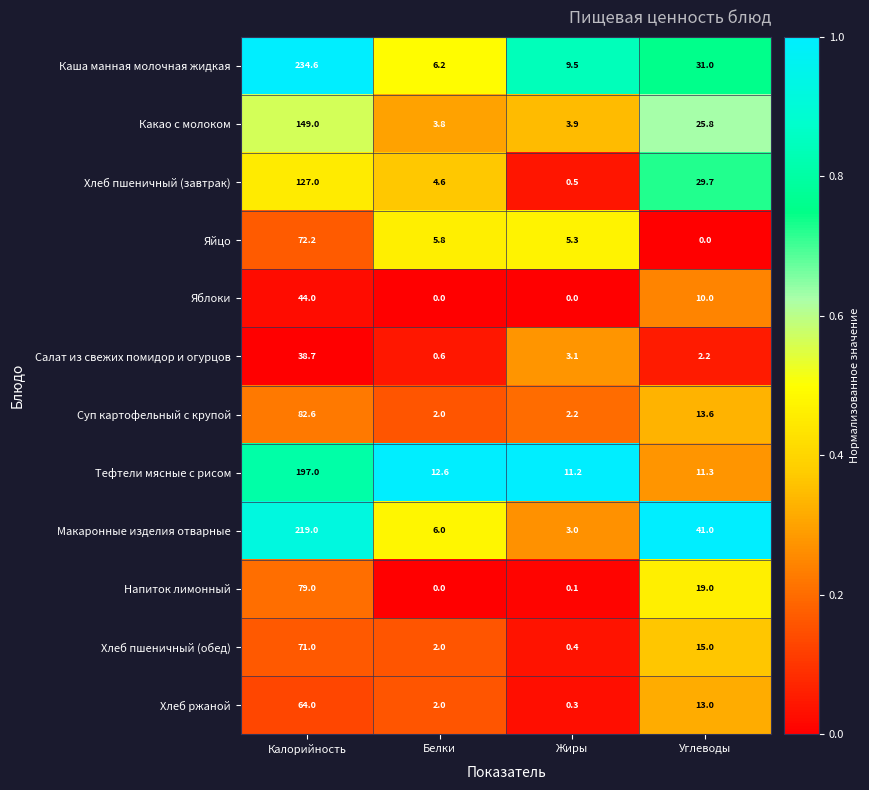

Rank the series at Калорийность from highest to lowest value.

Каша манная молочная жидкая, Макаронные изделия отварные, Тефтели мясные с рисом, Какао с молоком, Хлеб пшеничный (завтрак), Суп картофельный с крупой, Напиток лимонный, Яйцо, Хлеб пшеничный (обед), Хлеб ржаной, Яблоки, Салат из свежих помидор и огурцов